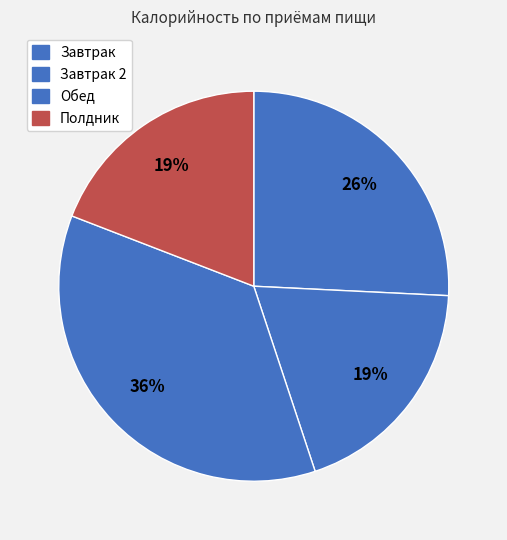

Which slice is the smallest?

Завтрак 2